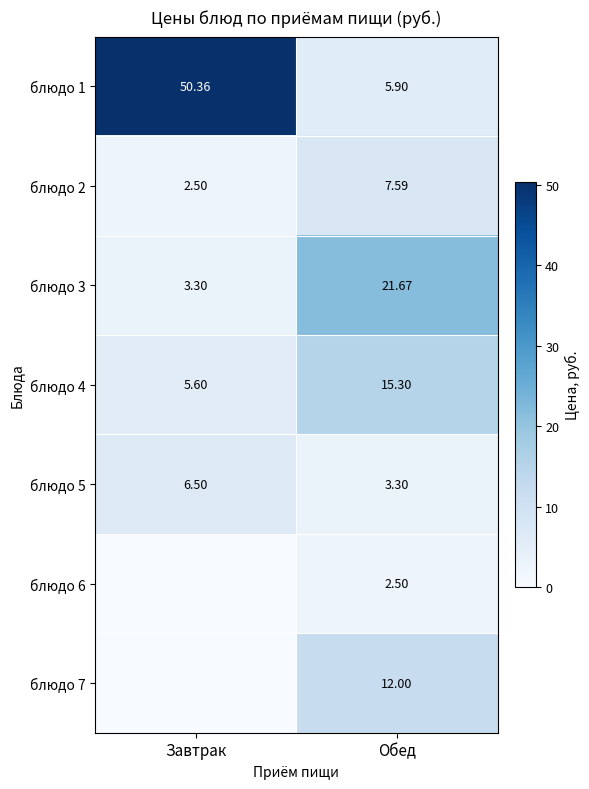

What value does the блюдо 3 series have at Обед?

21.7